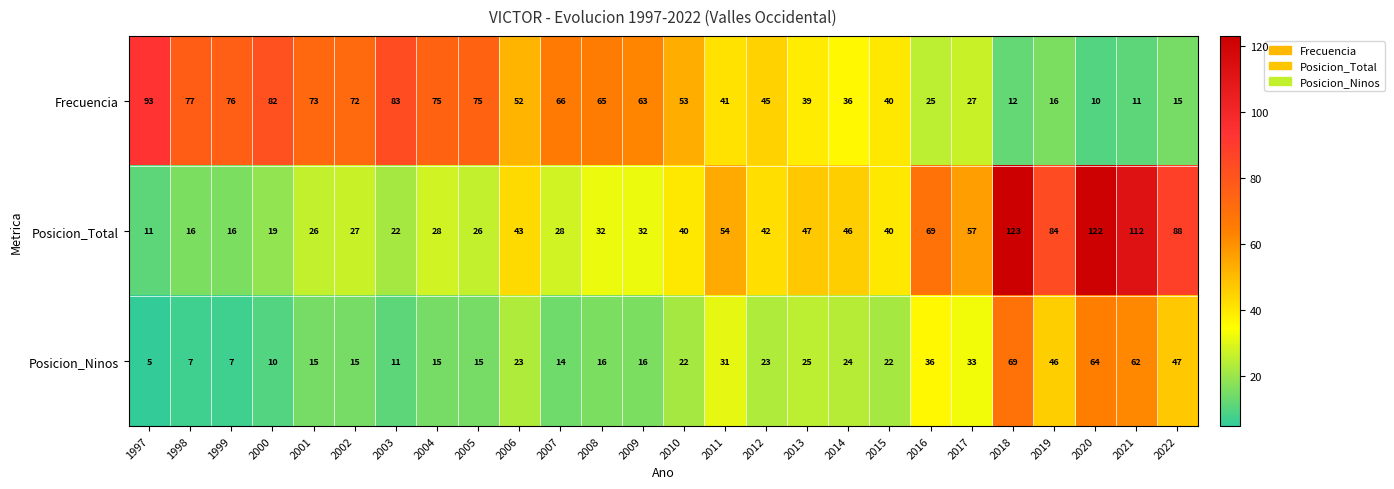

Which series has the widest spread of values?

Posicion_Total